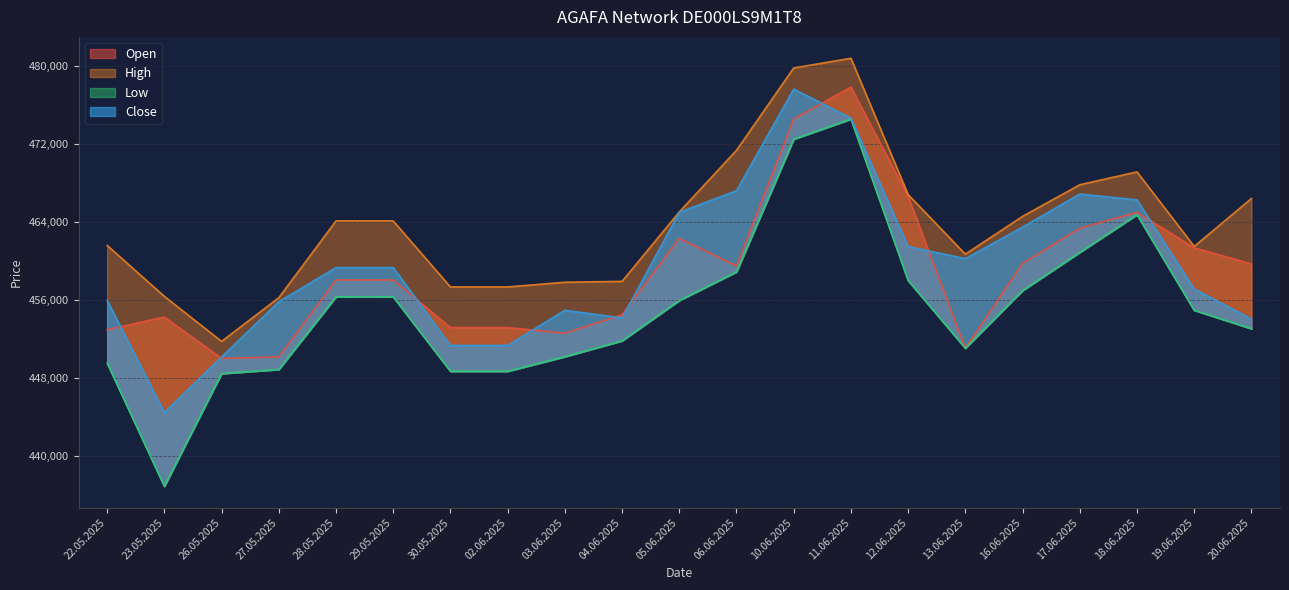

Reading right to left, list all the values displayed in this chart.

Open: 20.06.2025=459713	19.06.2025=461368	18.06.2025=465007	17.06.2025=463374	16.06.2025=459764	13.06.2025=451073	12.06.2025=466643	11.06.2025=477847	10.06.2025=474574	06.06.2025=459519	05.06.2025=462333	04.06.2025=454501	03.06.2025=452612	02.06.2025=453192	30.05.2025=453192	29.05.2025=458068	28.05.2025=458068	27.05.2025=450176	26.05.2025=450024	23.05.2025=454272	22.05.2025=452962
High: 20.06.2025=466419	19.06.2025=461510	18.06.2025=469150	17.06.2025=467832	16.06.2025=464594	13.06.2025=460715	12.06.2025=466823	11.06.2025=480798	10.06.2025=479805	06.06.2025=471365	05.06.2025=465045	04.06.2025=457927	03.06.2025=457837	02.06.2025=457356	30.05.2025=457356	29.05.2025=464124	28.05.2025=464124	27.05.2025=456250	26.05.2025=451772	23.05.2025=456389	22.05.2025=461609
Low: 20.06.2025=453076	19.06.2025=454966	18.06.2025=464763	17.06.2025=460903	16.06.2025=456983	13.06.2025=451073	12.06.2025=458012	11.06.2025=474565	10.06.2025=472505	06.06.2025=458902	05.06.2025=455964	04.06.2025=451834	03.06.2025=450204	02.06.2025=448711	30.05.2025=448711	29.05.2025=456338	28.05.2025=456338	27.05.2025=448894	26.05.2025=448474	23.05.2025=436913	22.05.2025=449540
Close: 20.06.2025=454069	19.06.2025=457154	18.06.2025=466281	17.06.2025=466882	16.06.2025=463490	13.06.2025=460257	12.06.2025=461502	11.06.2025=474667	10.06.2025=477641	06.06.2025=467221	05.06.2025=465004	04.06.2025=454170	03.06.2025=454963	02.06.2025=451362	30.05.2025=451362	29.05.2025=459339	28.05.2025=459339	27.05.2025=455831	26.05.2025=450177	23.05.2025=444485	22.05.2025=455979